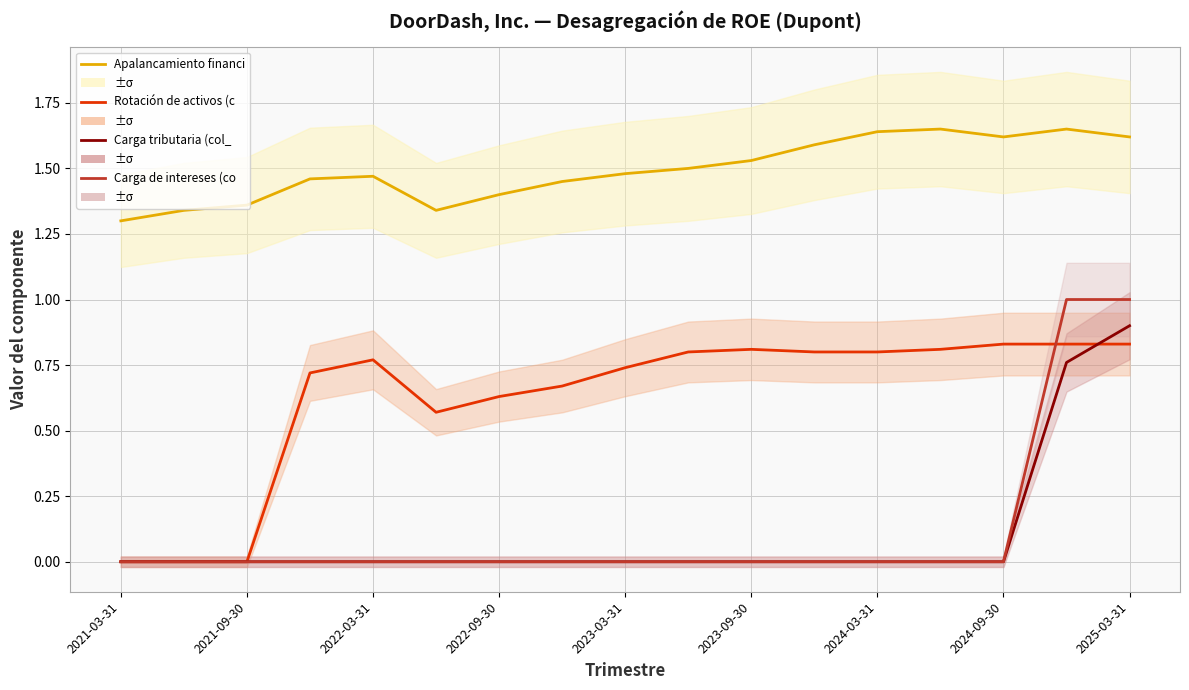

What is the average value of the Carga tributaria (col_3) series?

0.1